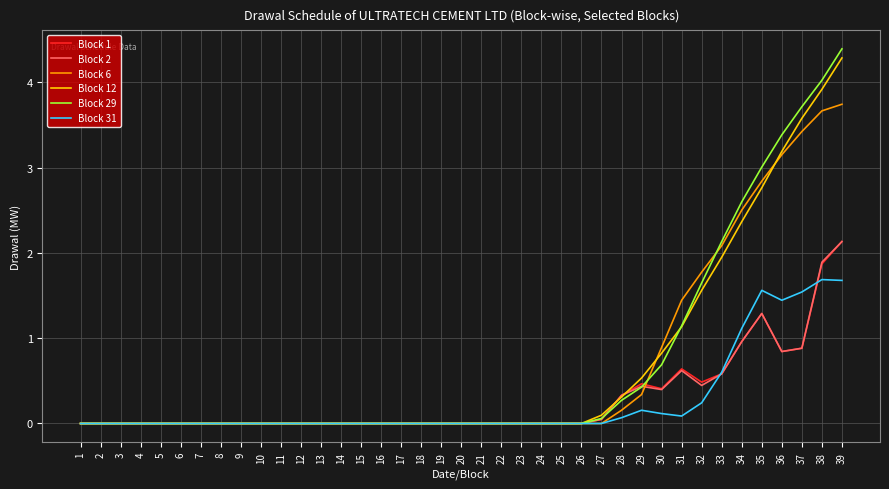

Does the chart have visible grid lines?

Yes